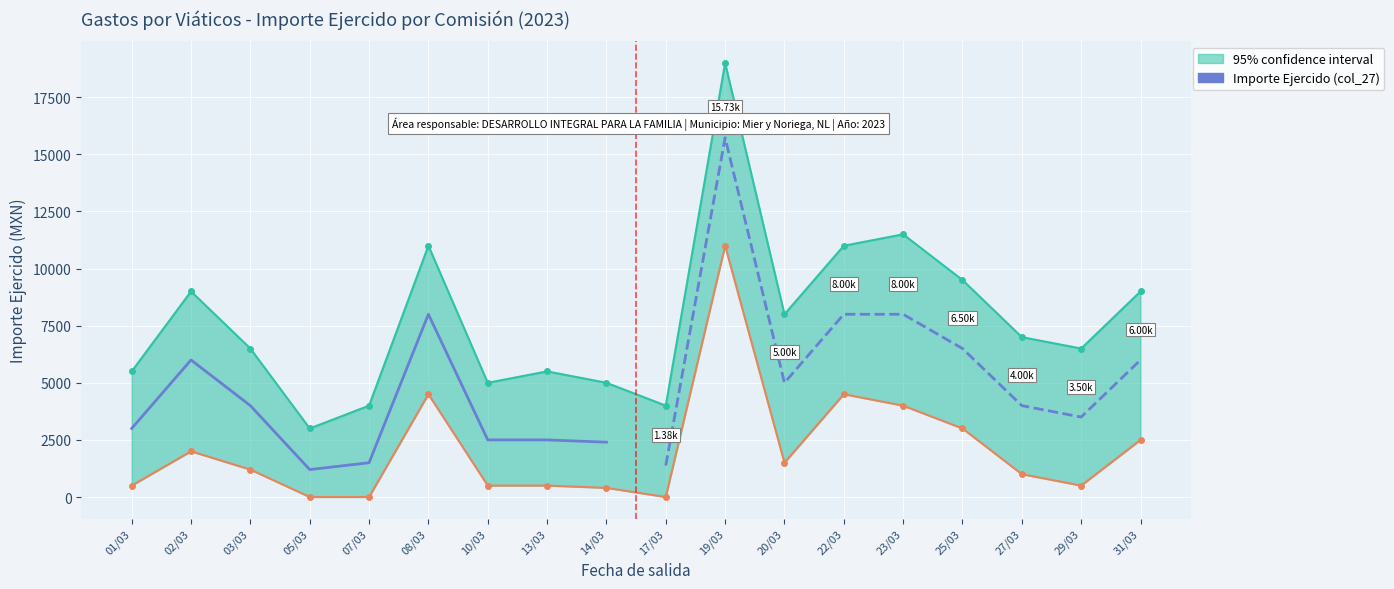

Where does the data first go above 2500?

01/03